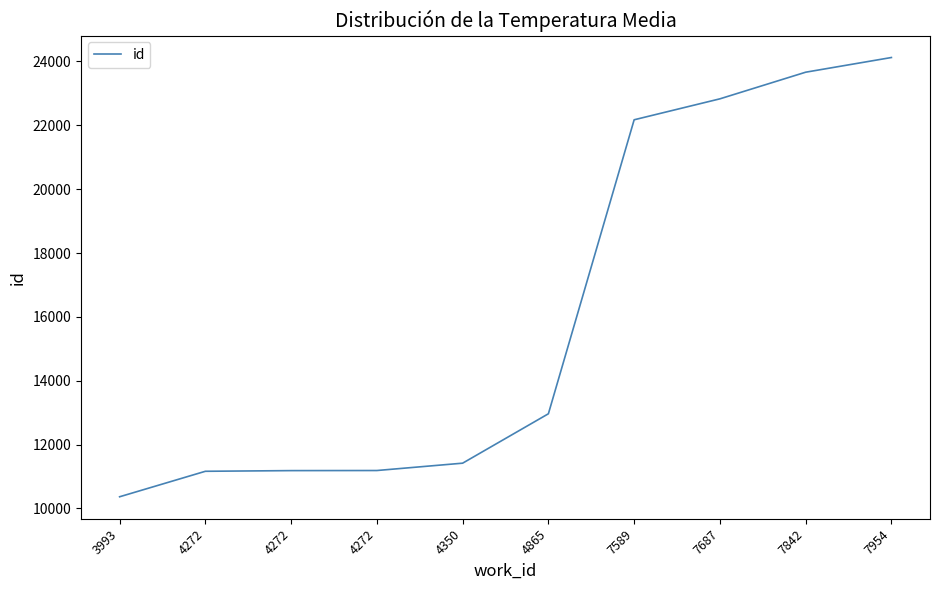

Reading left to right, what are all the values shown in this chart?

10367	11165	11186	11189	11419	12966	22172	22828	23662	24122